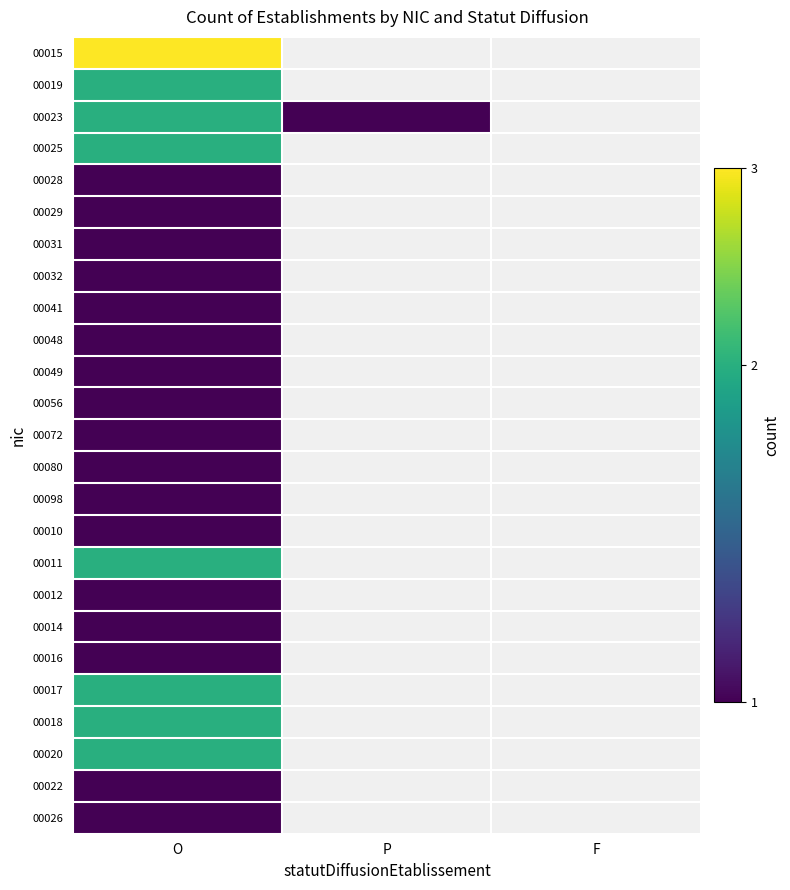

Which series changed the most between O and P?

00023